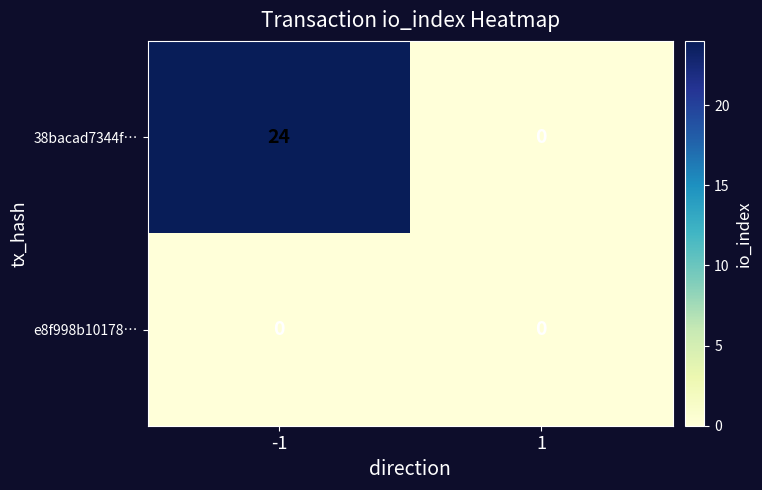

The value of 38bacad7344f… at 1 is 0. True or false?

True